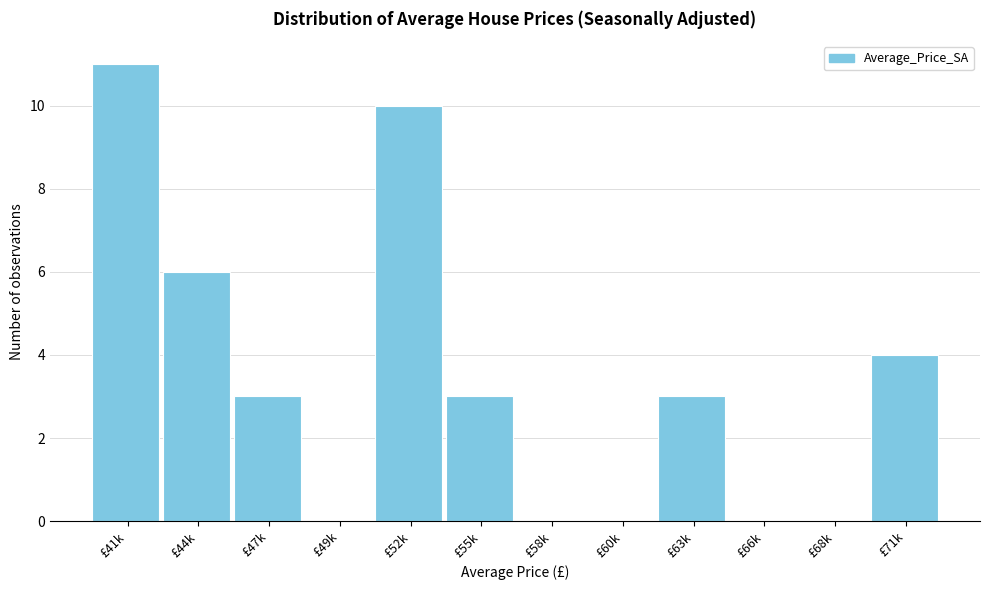

Reading left to right, extract all data points from this chart.

£41k=11	£44k=6	£47k=3	£49k=0	£52k=10	£55k=3	£58k=0	£60k=0	£63k=3	£66k=0	£68k=0	£71k=4